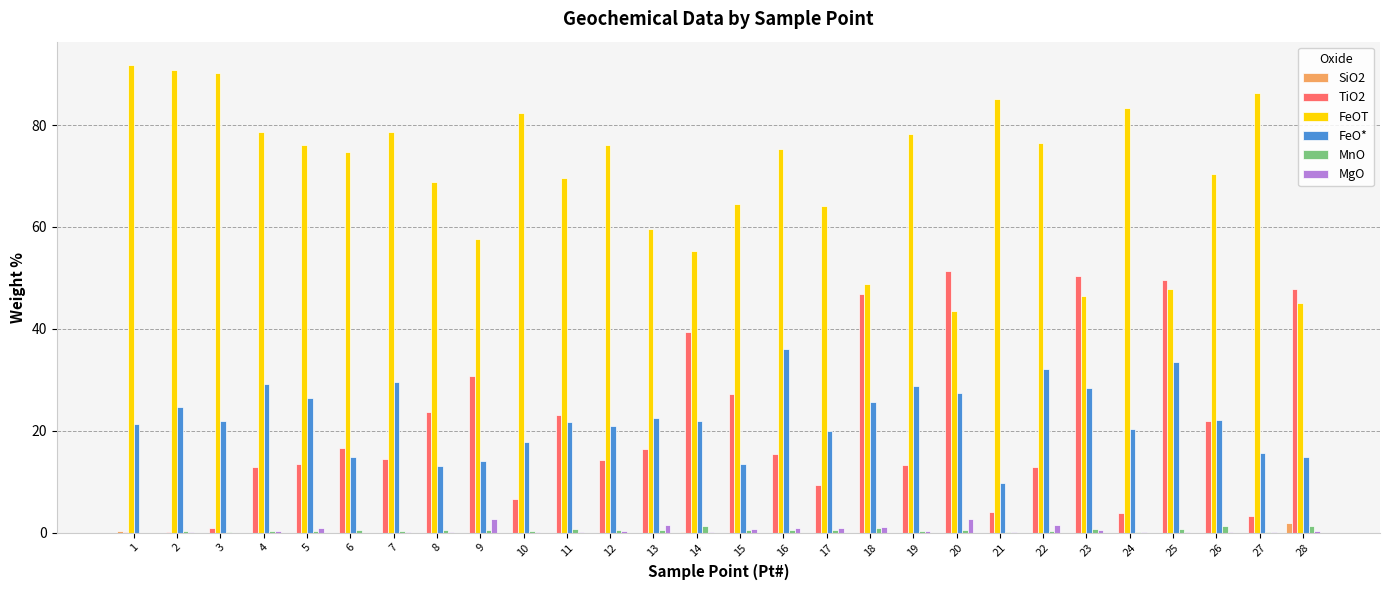

Is it true that FeOT equals 36.7 at 12?

False